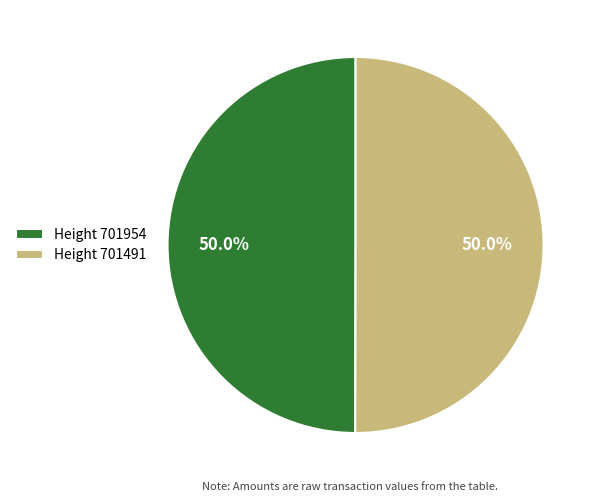

Approximately how many times larger is the value at Height 701491 compared to Height 701954?

1.0